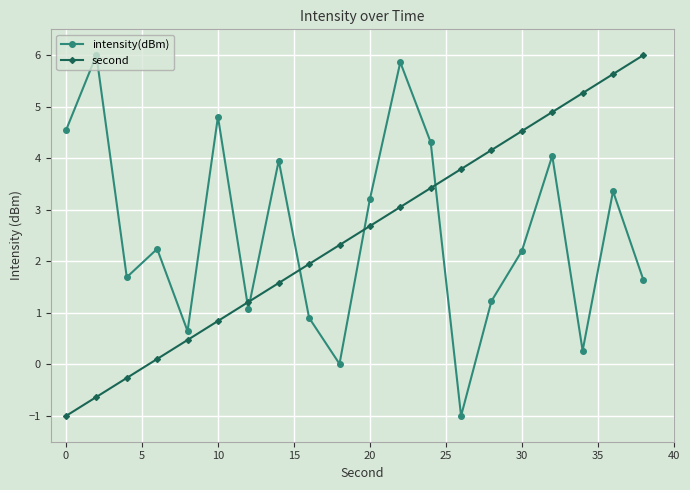

True or false: second has more than 2 points higher than both neighbors.

False